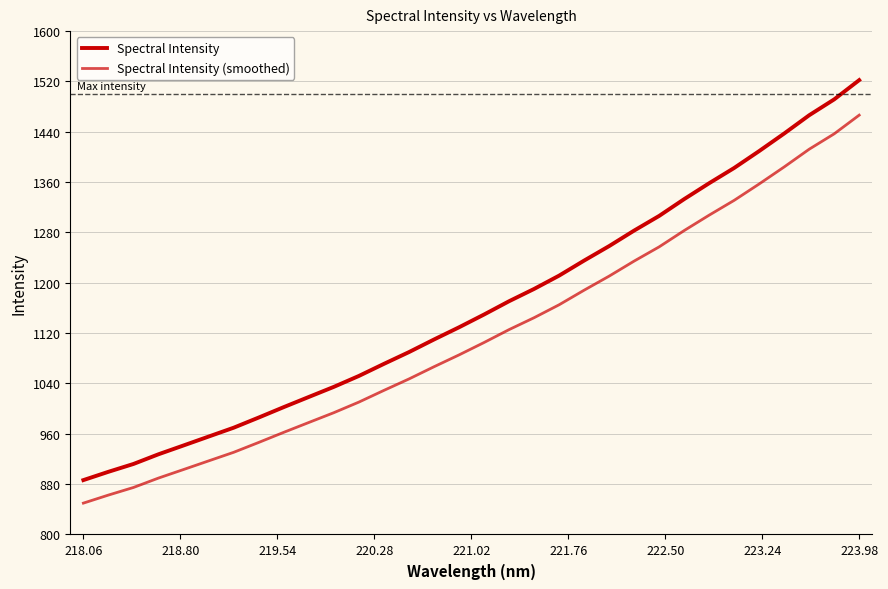

How many lines are shown in the chart?

2